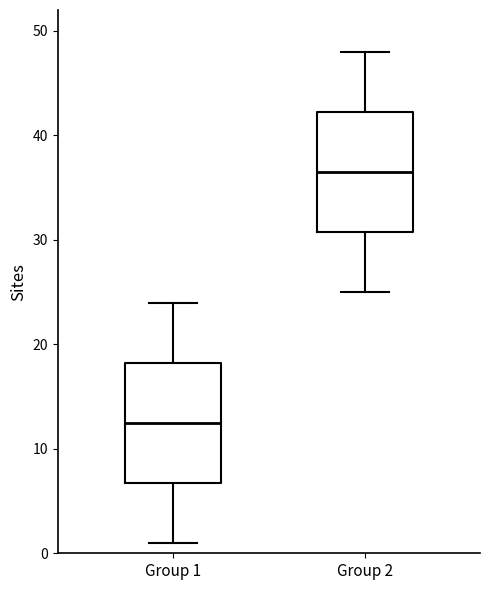

Reading left to right, transcribe this box plot: for each box, give where its median line is, the range the box spans, and where its two whiskers end, as read against the y-axis. The values are not printed on the chart, so give them approximately, as read against the axis.

Group 1: median 13, box 7 to 18, whiskers 1 to 24
Group 2: median 37, box 31 to 42, whiskers 25 to 48